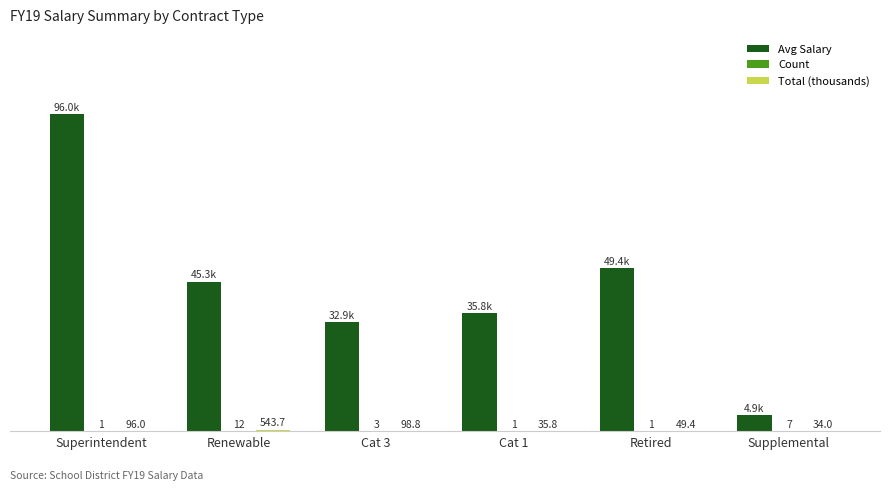

Which series has the largest total across all categories?

Avg Salary